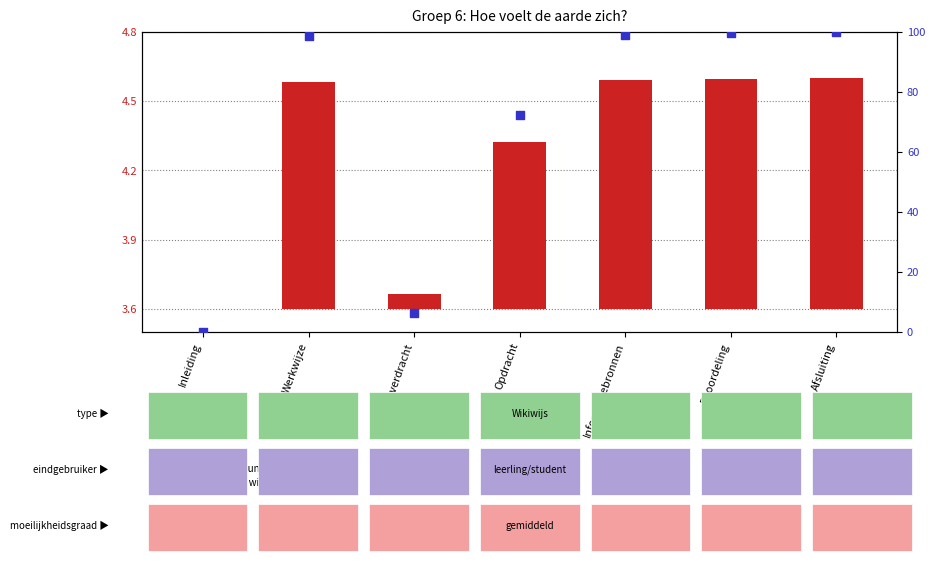

Which series contains the highest Y value?

percentile rank within the sample